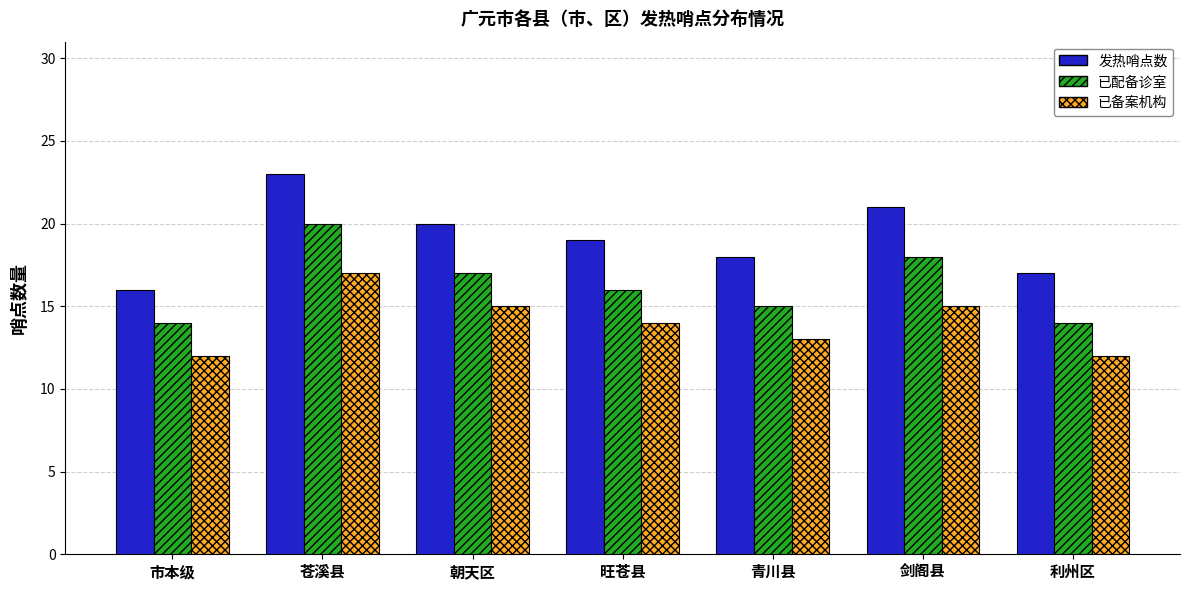

Where does the 发热哨点数 series first go above 19?

苍溪县